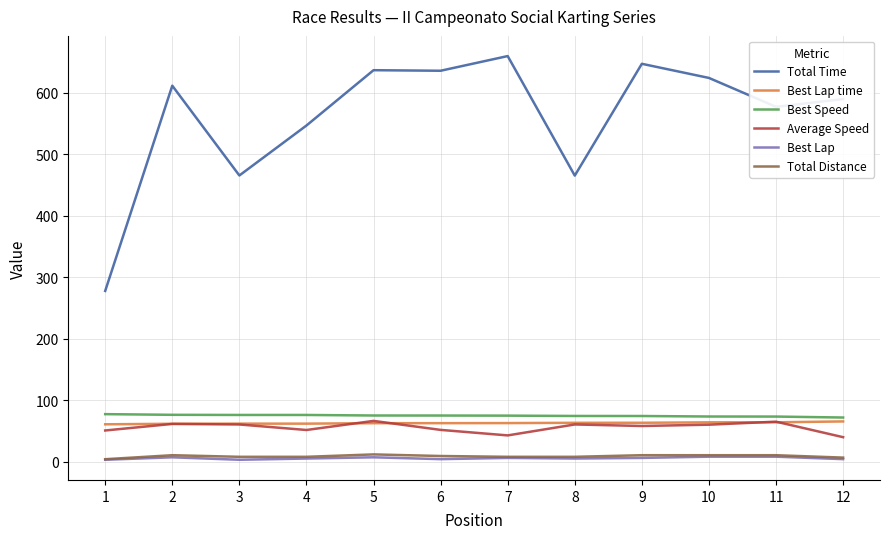

Between 9 and 10, which series saw the biggest shift?

Total Time